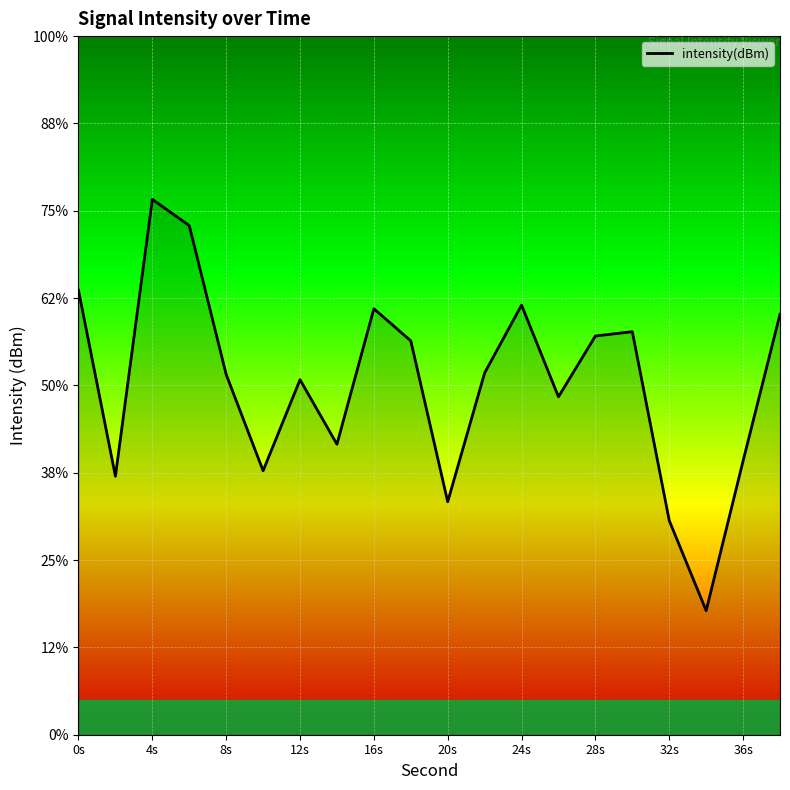

At which category does the chart reach its peak across all series?

4s